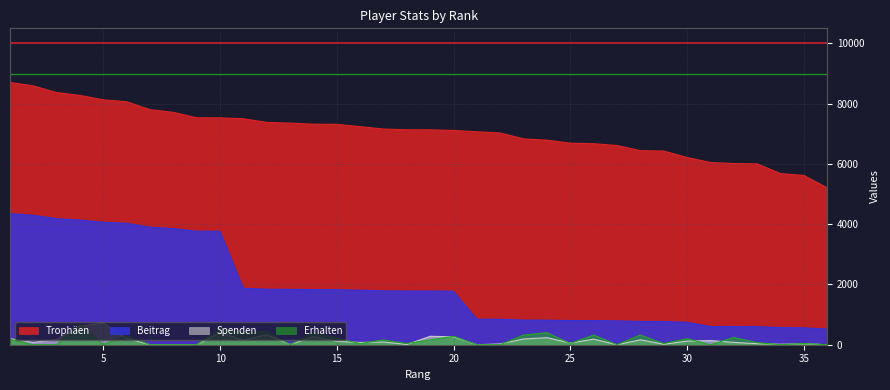

At which category is the sum across all series the highest?

4